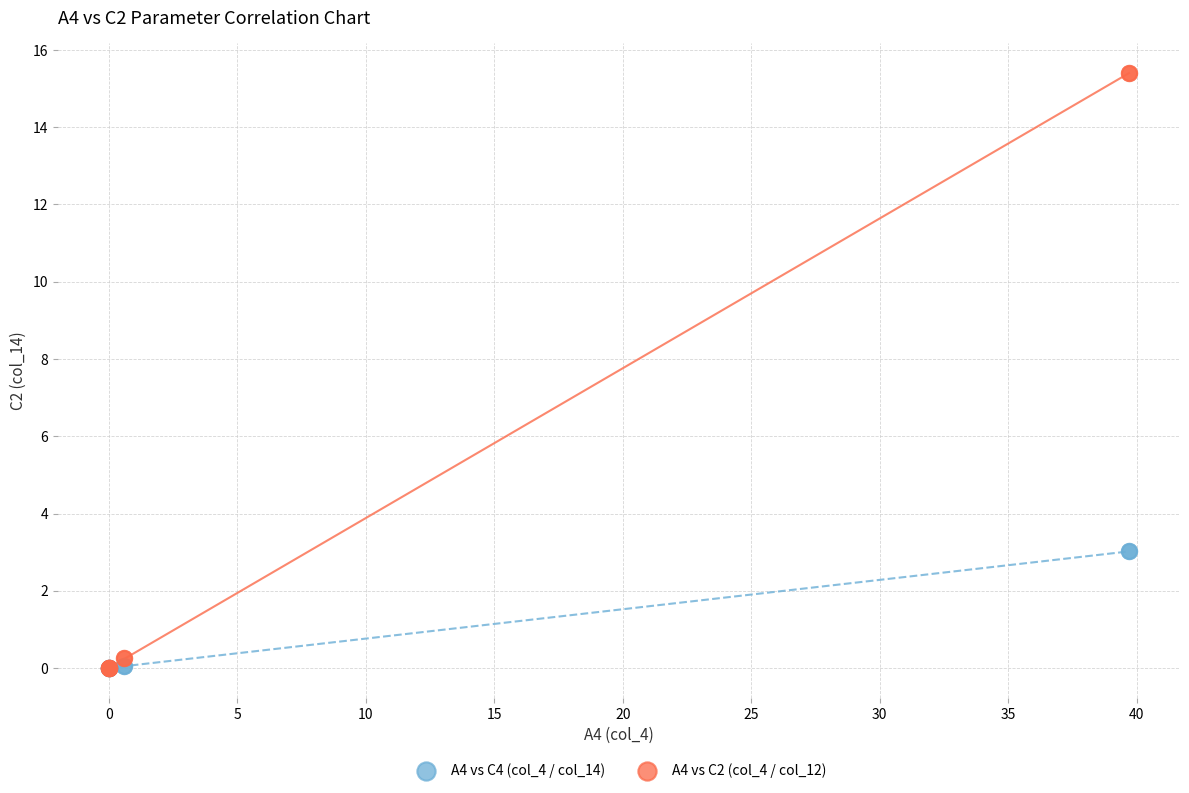

Which series contains the highest Y value?

A4 vs C2 (col_4 / col_12)